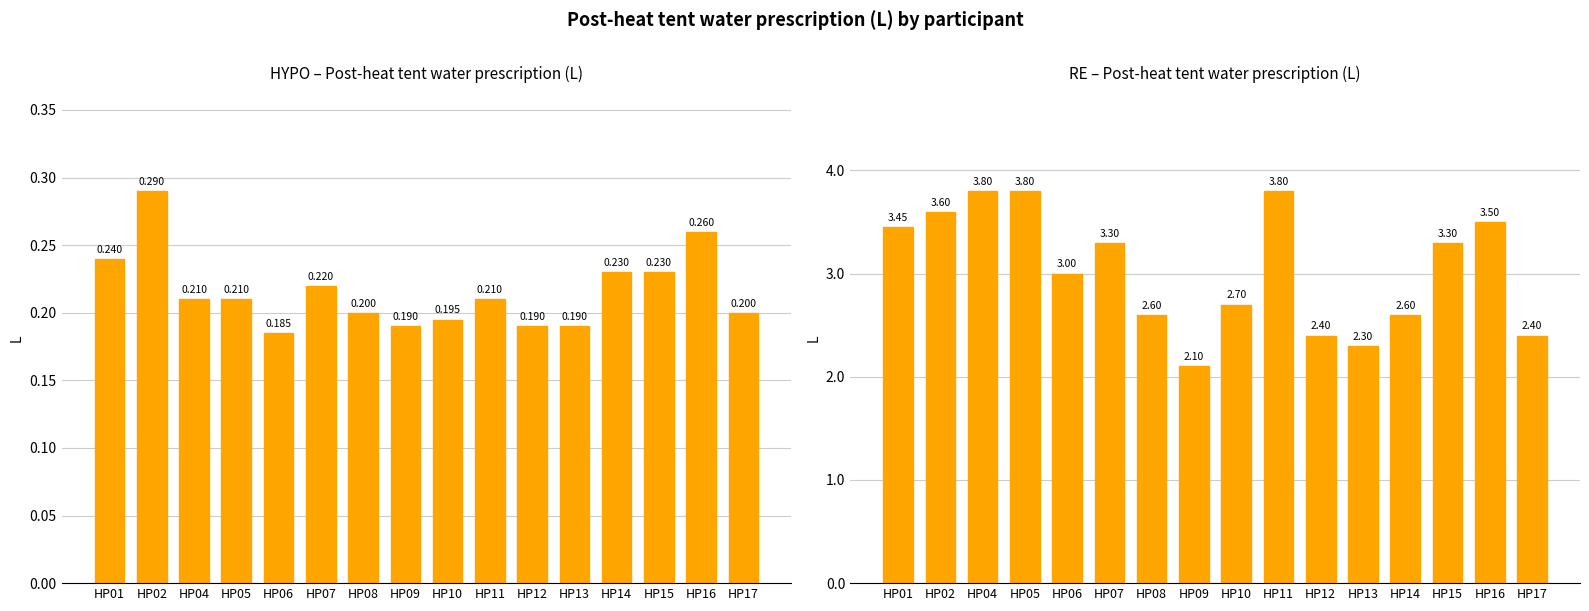

Reading left to right, list all the values displayed in this chart.

HYPO: 0.2	0.3	0.2	0.2	0.2	0.2	0.2	0.2	0.2	0.2	0.2	0.2	0.2	0.2	0.3	0.2
RE: 3.5	3.6	3.8	3.8	3.0	3.3	2.6	2.1	2.7	3.8	2.4	2.3	2.6	3.3	3.5	2.4